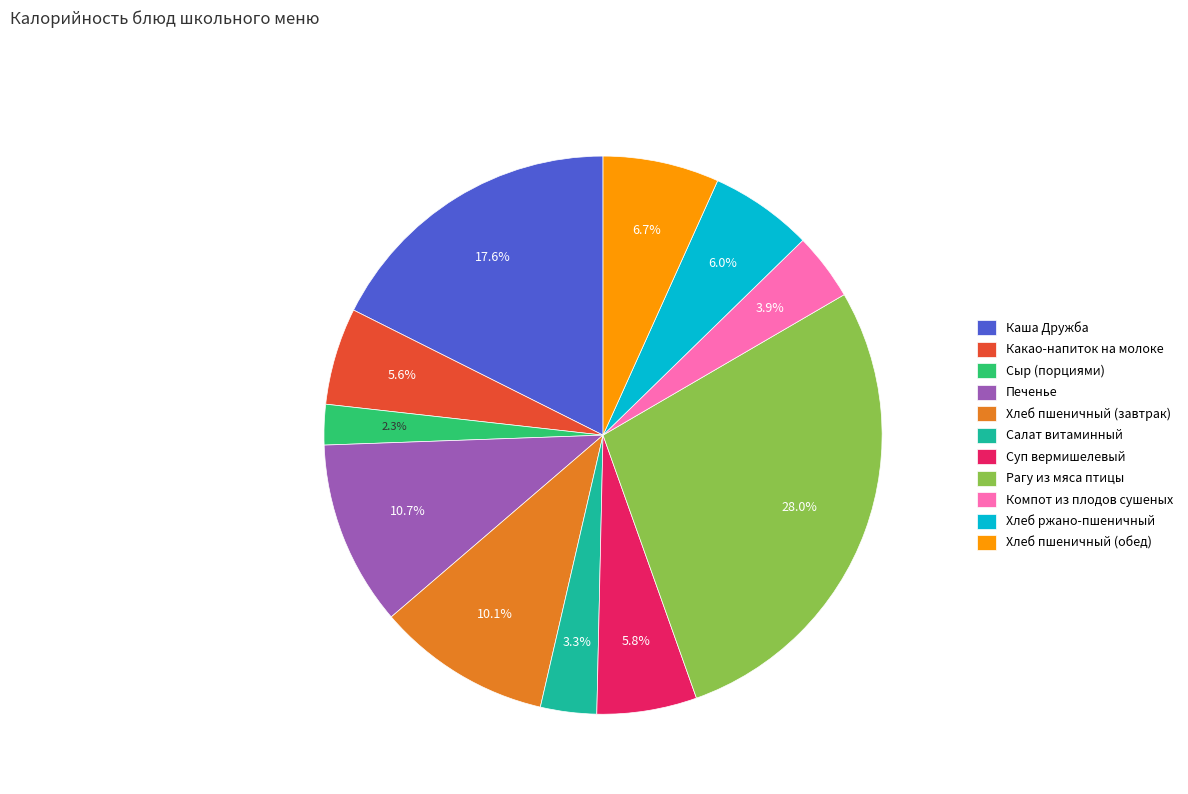

What is the total percentage of Хлеб ржано-пшеничный and Компот из плодов сушеных?

9.9%